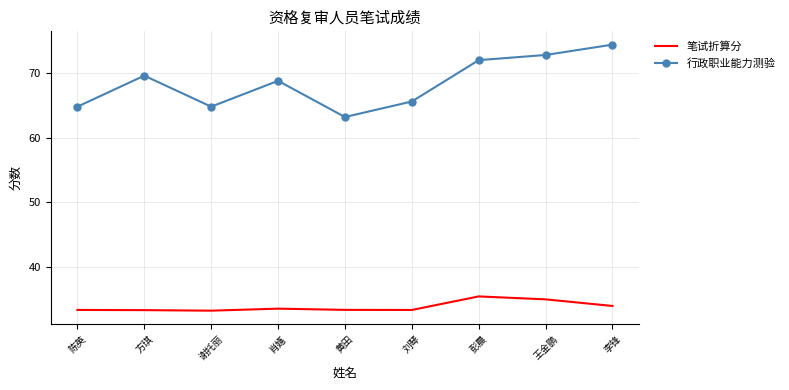

At how many categories does at least one series exceed 50?

9